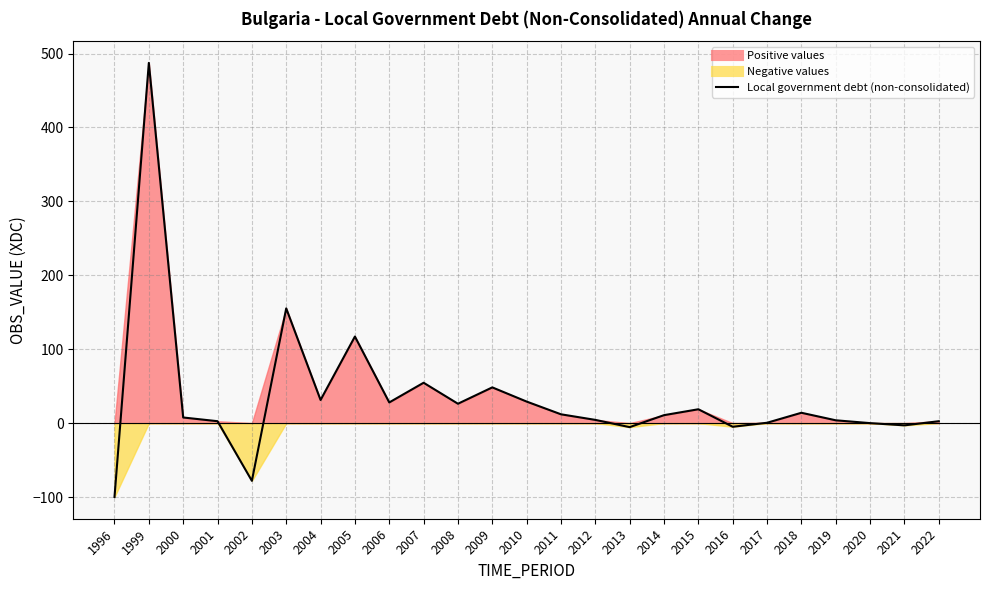

What is the value of the 5th point from the left?

-78.1